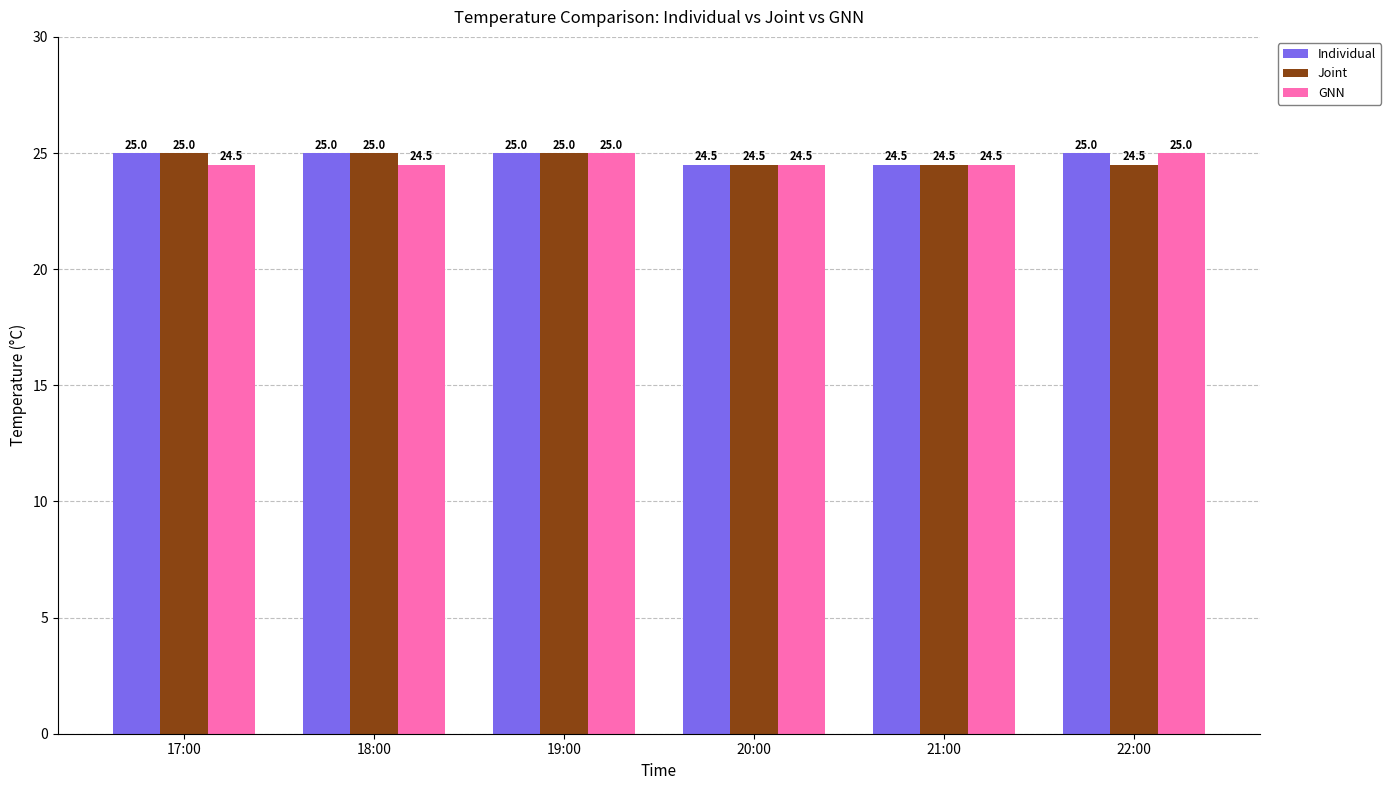

Between 18:00 and 19:00, which series saw the biggest shift?

GNN